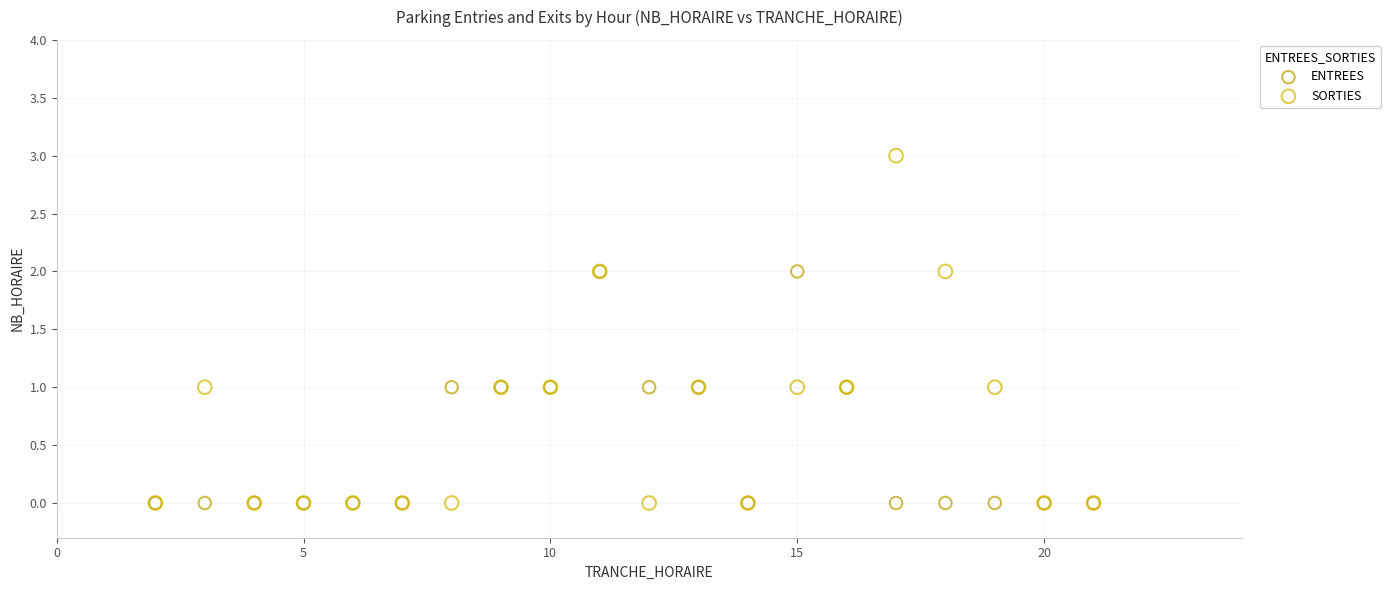

What are all the series names shown in the legend?

ENTREES, SORTIES